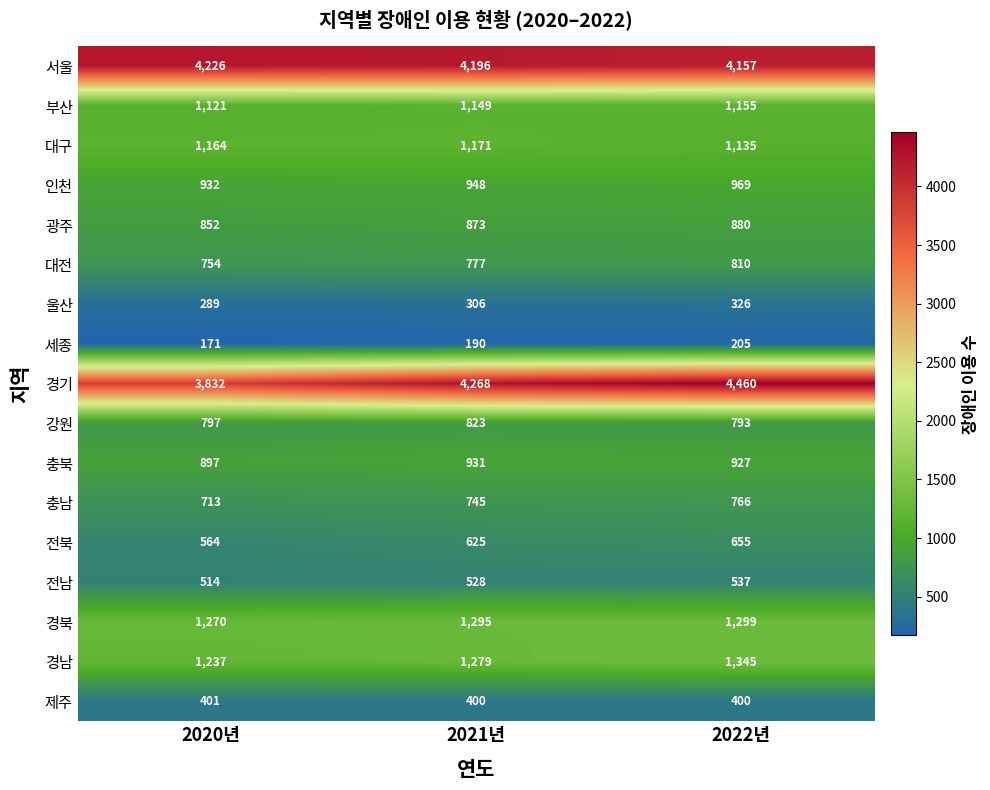

How many 충북 values are between 897 and 931?

3